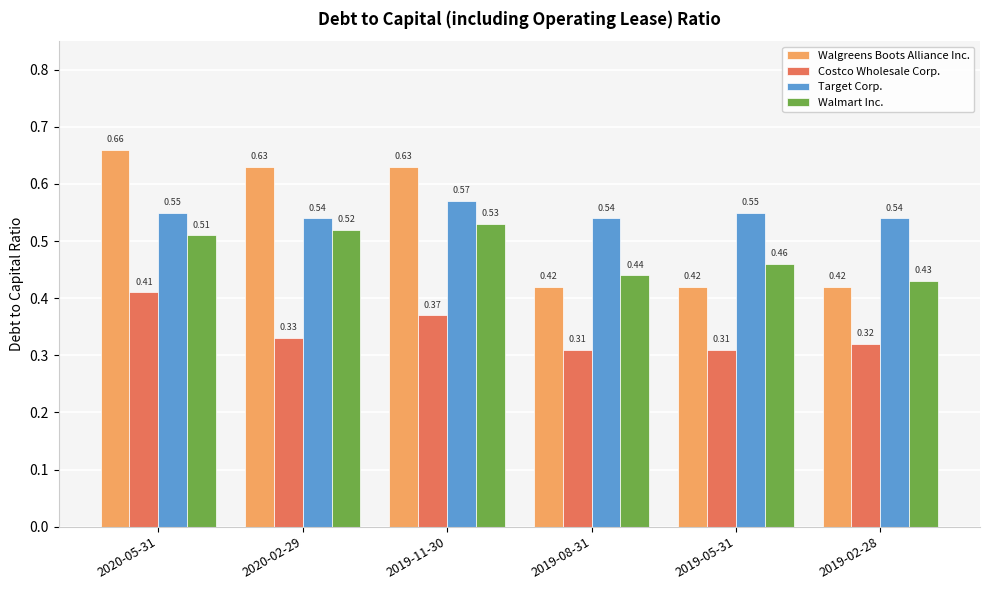

True or false: Target Corp. has a value of 0.8 at 2019-05-31.

False